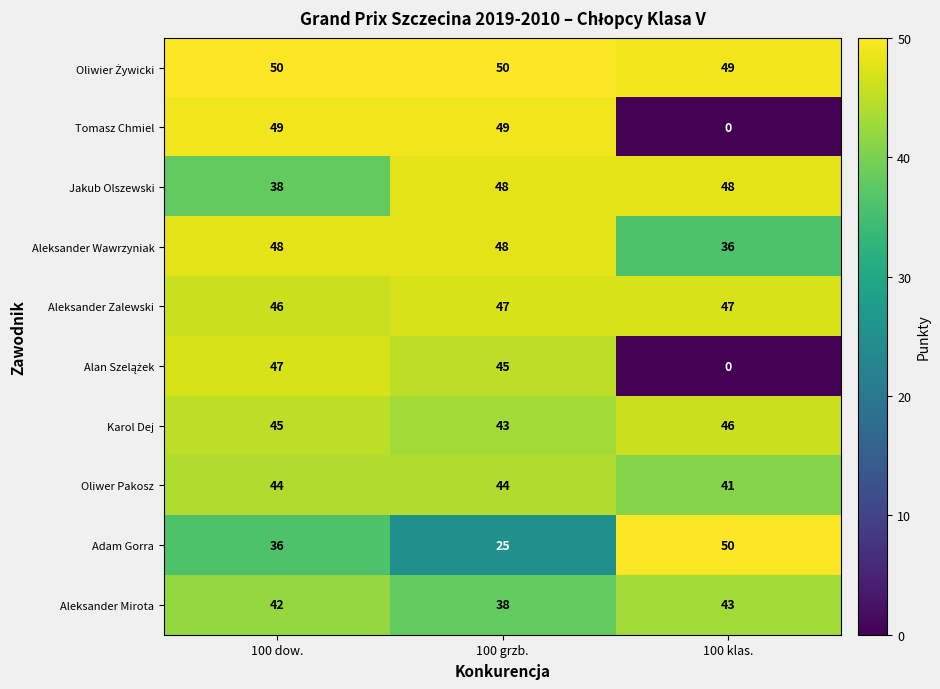

At which category does the chart reach its minimum across all series?

100 klas.